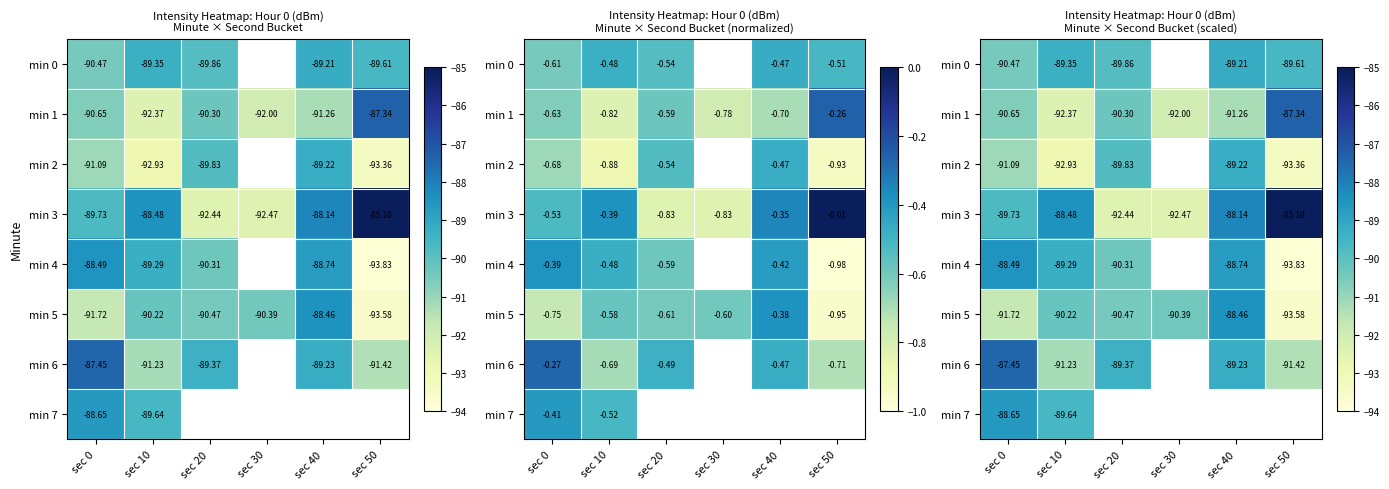

The min 1 series shows -164.5 at sec 10. True or false?

False